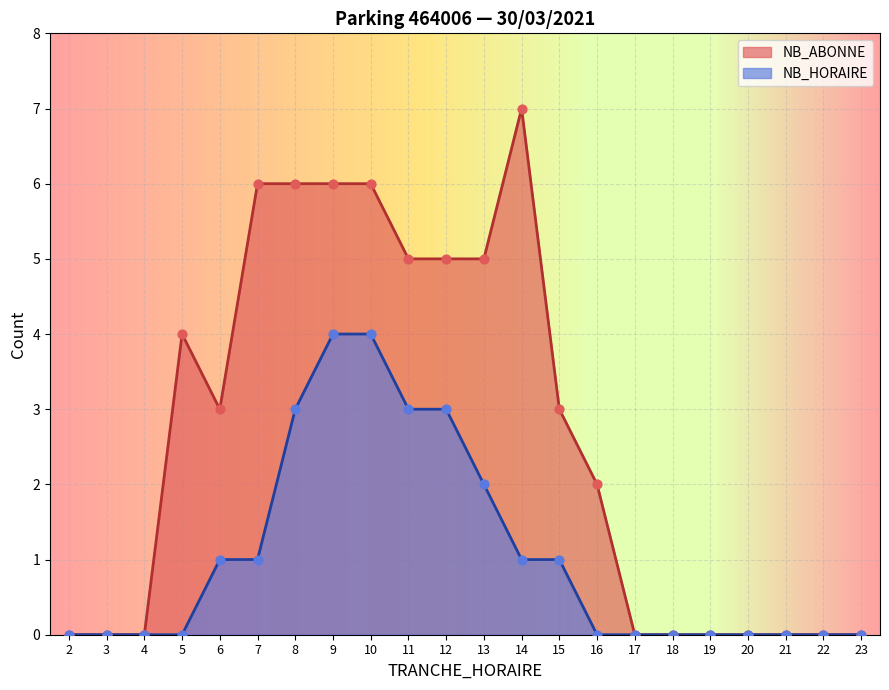

What are all the series names shown in the legend?

NB_ABONNE, NB_HORAIRE